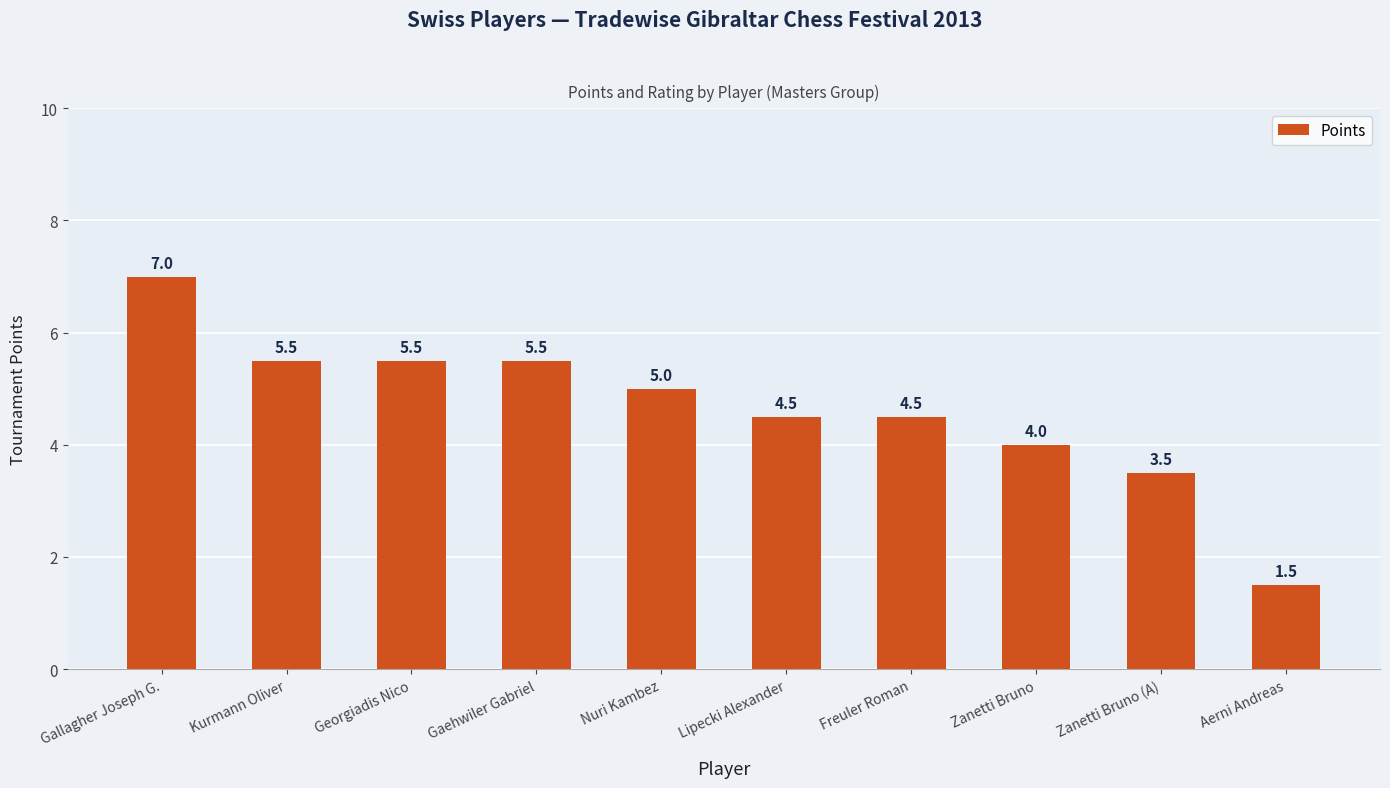

What is the label of the 8th bar from the right?

Georgiadis Nico